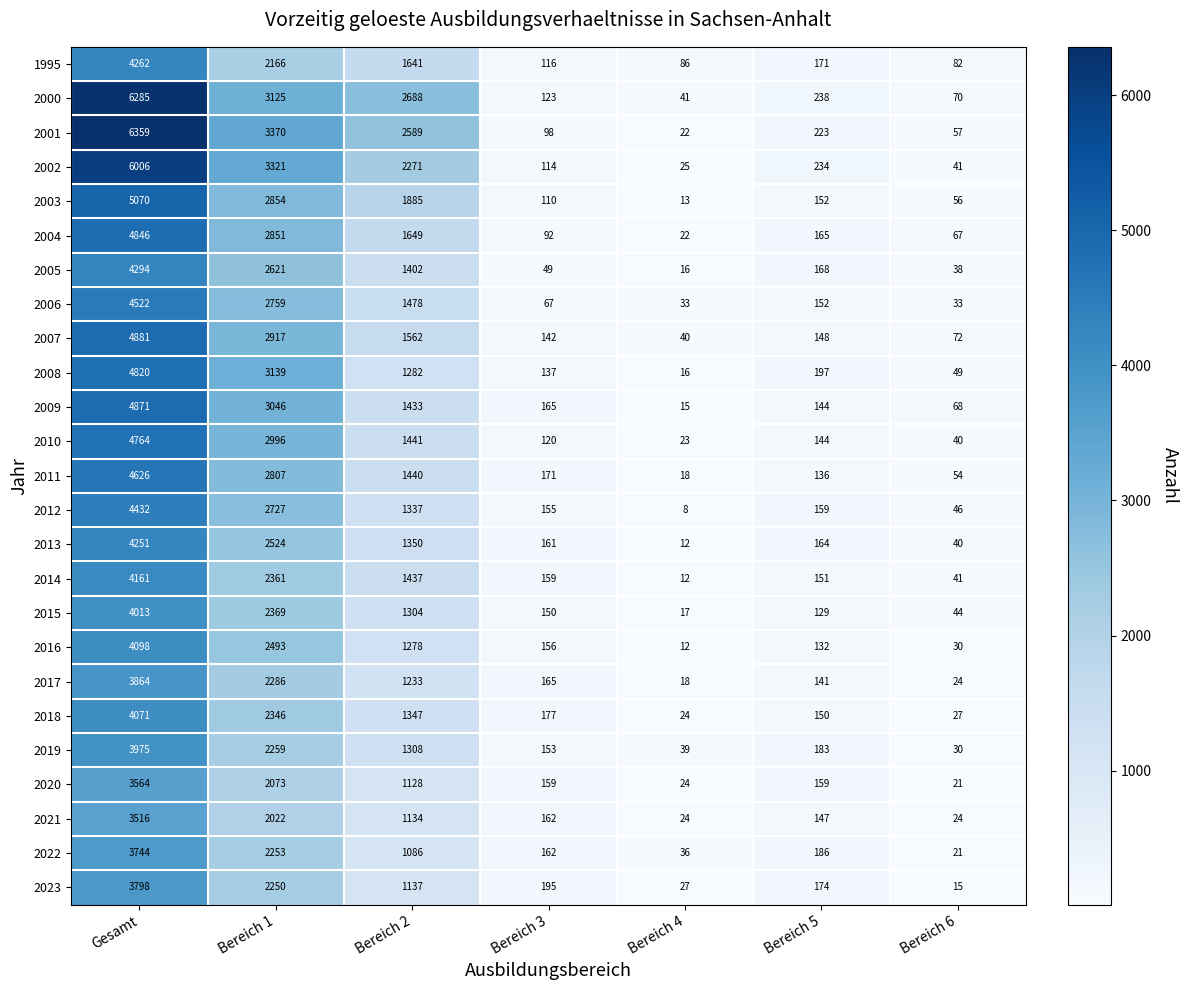

At how many categories does at least one series exceed 4046?

1